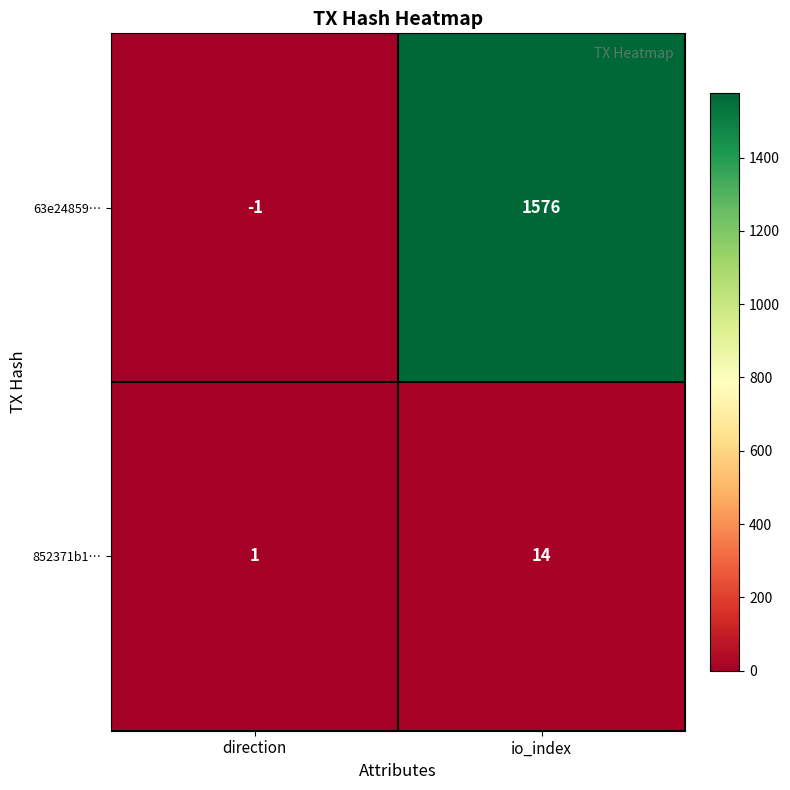

Is it true that 852371b1… equals 4 at io_index?

False